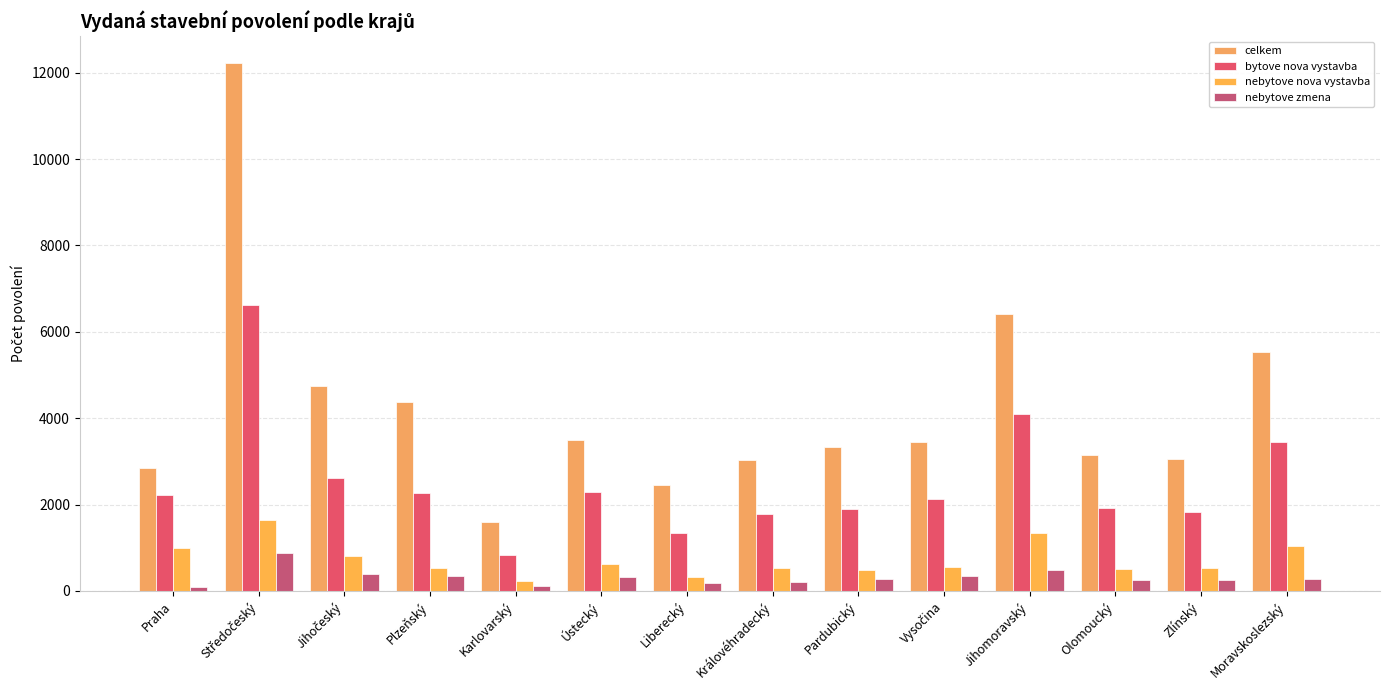

What is the label of the 6th bar from the right?

Pardubický